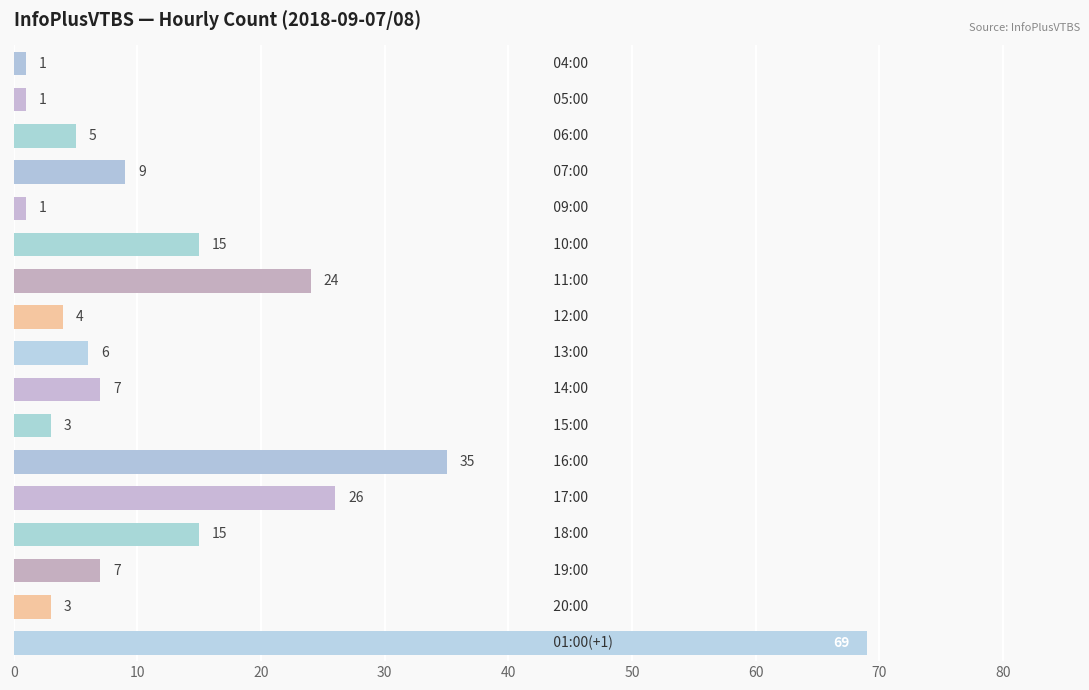

What is the minimum value shown in the chart?

1